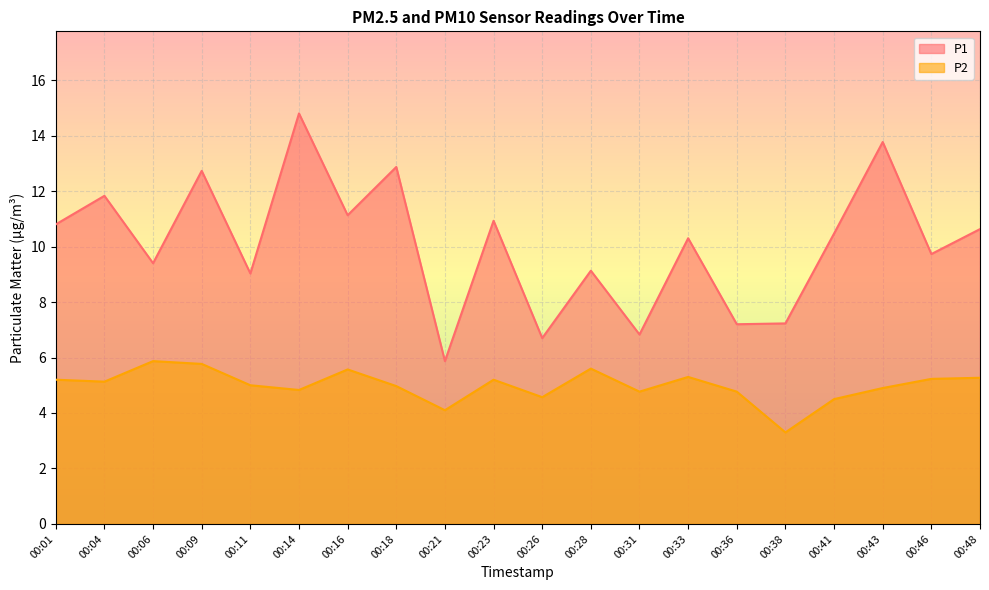

What is the minimum value shown in the chart?

3.3